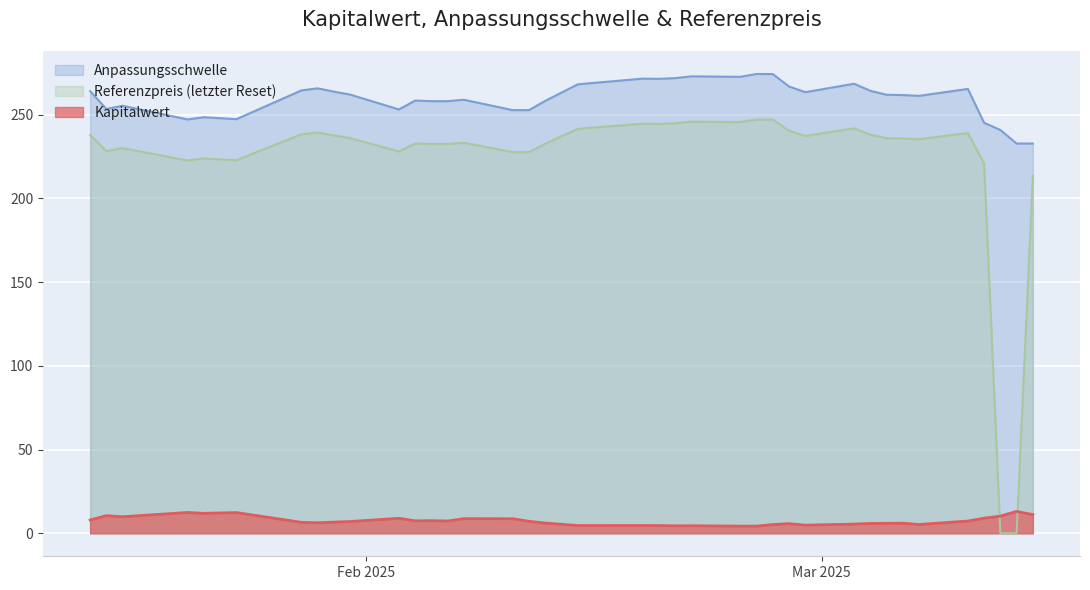

Which series has the largest total across all categories?

Anpassungsschwelle